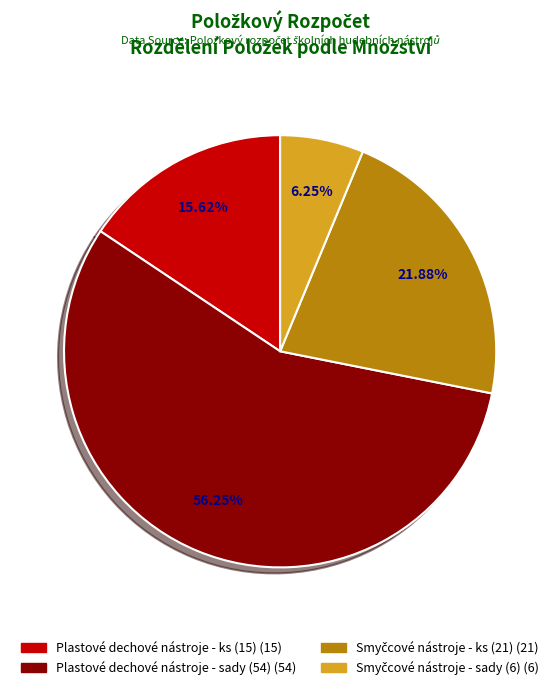

Is there any slice that represents more than half of the pie?

Yes